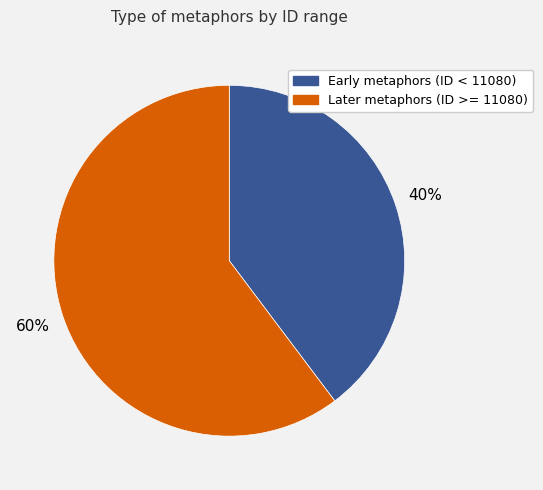

Is it true that Later metaphors (ID >= 11080) is 53% of the pie?

False